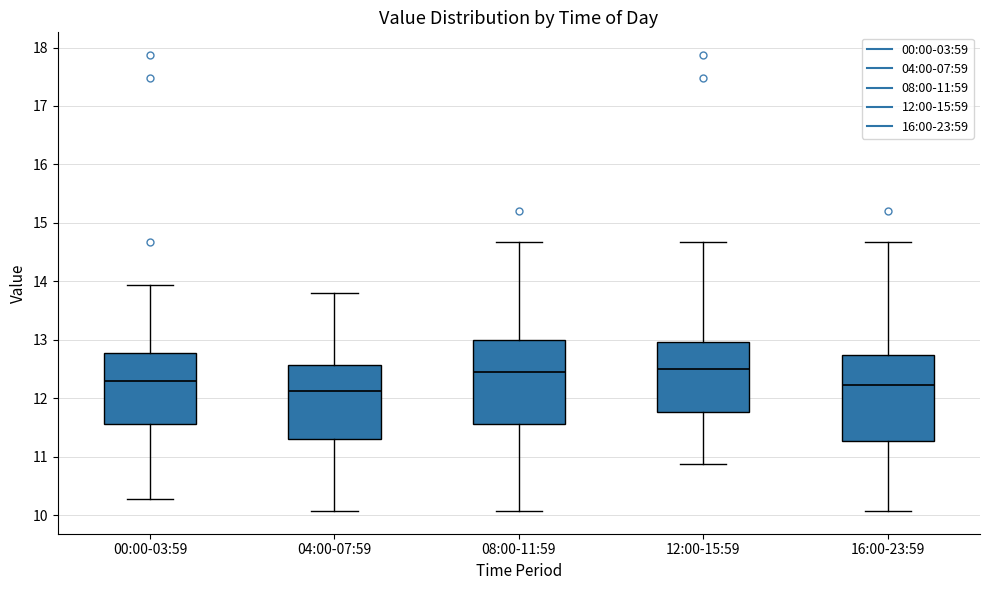

Reading left to right, read every box against the y-axis: the position of its median line, the range the box covers, and the ends of its whiskers. The values are not printed on the chart, so give them approximately, as read against the axis.

00:00-03:59: median 12.3, box 11.6 to 12.8, whiskers 10.3 to 13.9
04:00-07:59: median 12.1, box 11.3 to 12.6, whiskers 10.1 to 13.8
08:00-11:59: median 12.5, box 11.6 to 13.0, whiskers 10.1 to 14.7
12:00-15:59: median 12.5, box 11.8 to 13.0, whiskers 10.9 to 14.7
16:00-23:59: median 12.2, box 11.3 to 12.7, whiskers 10.1 to 14.7